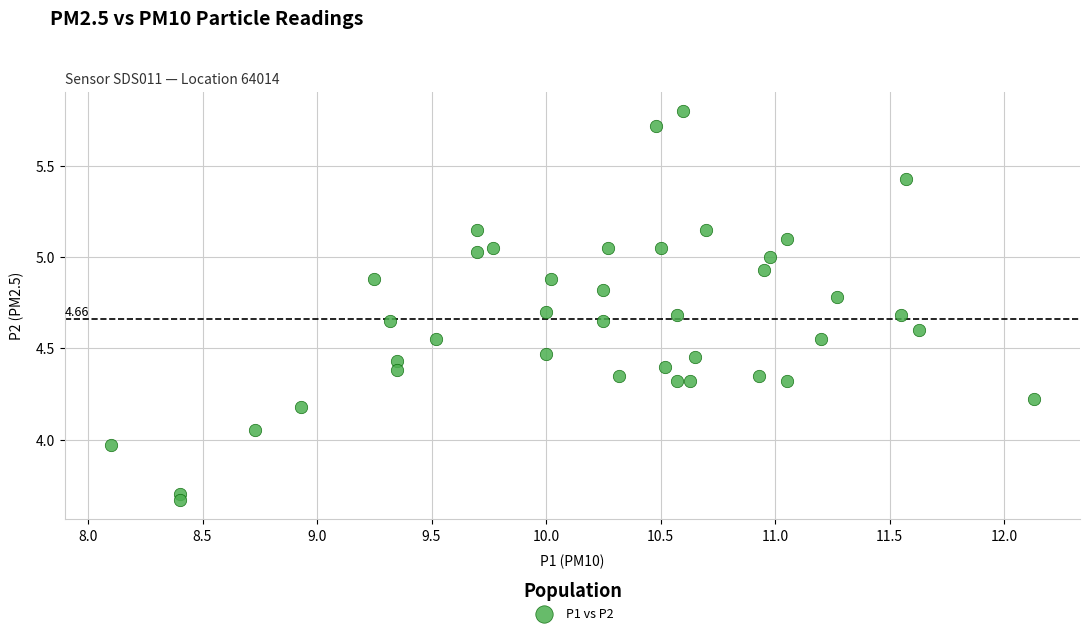

What is the range of Y values (max minus min)?

2.1